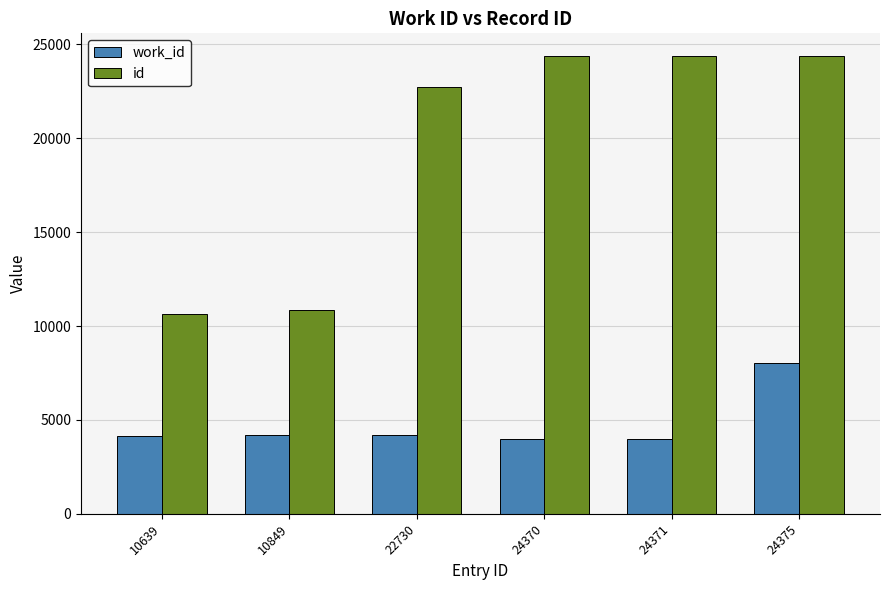

At which category is the sum across all series the highest?

24375